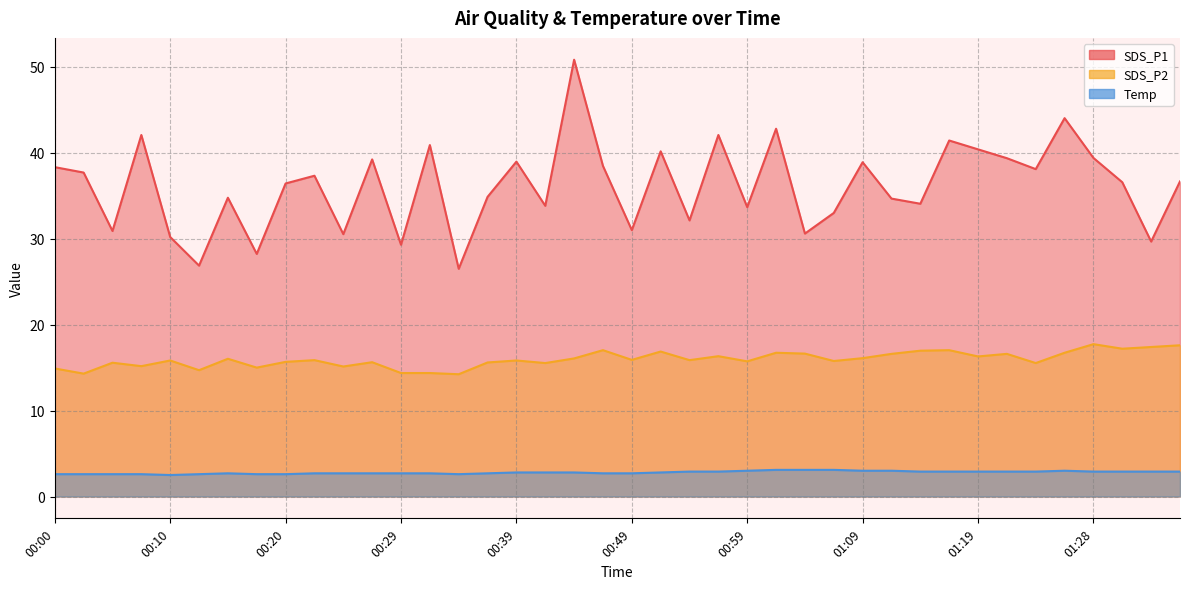

What is the total value across all series at 00:47?

58.2